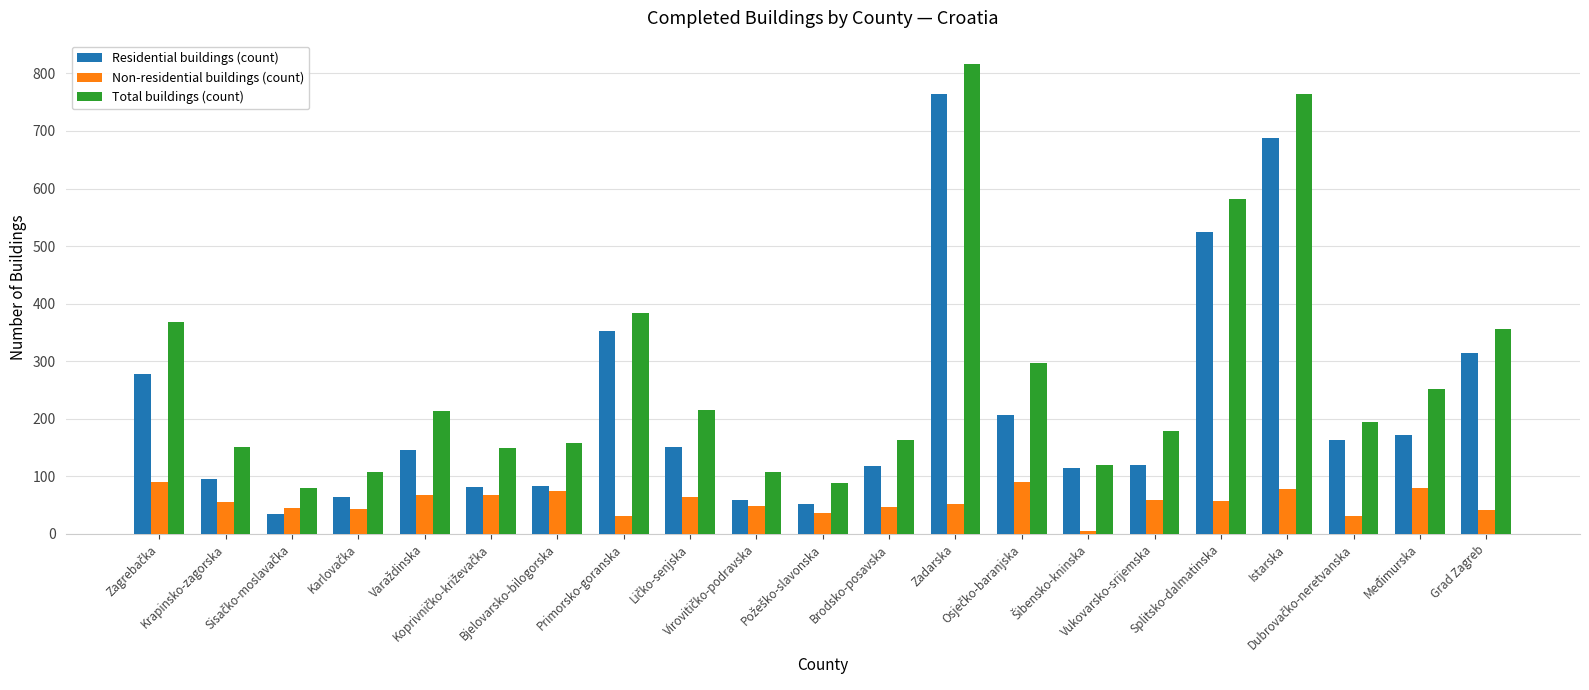

What is the difference between the second highest and minimum values in the Total buildings (count) series?

686